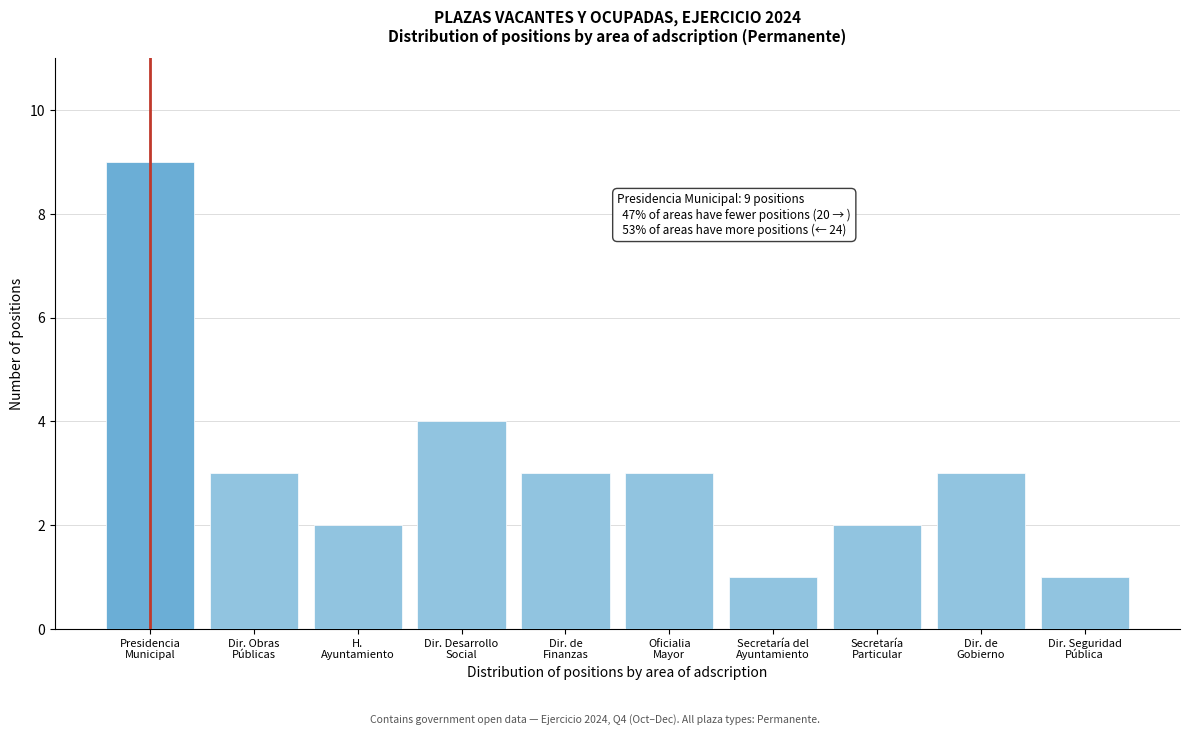

Reading left to right, transcribe all the data shown in this chart.

9	3	2	4	3	3	1	2	3	1